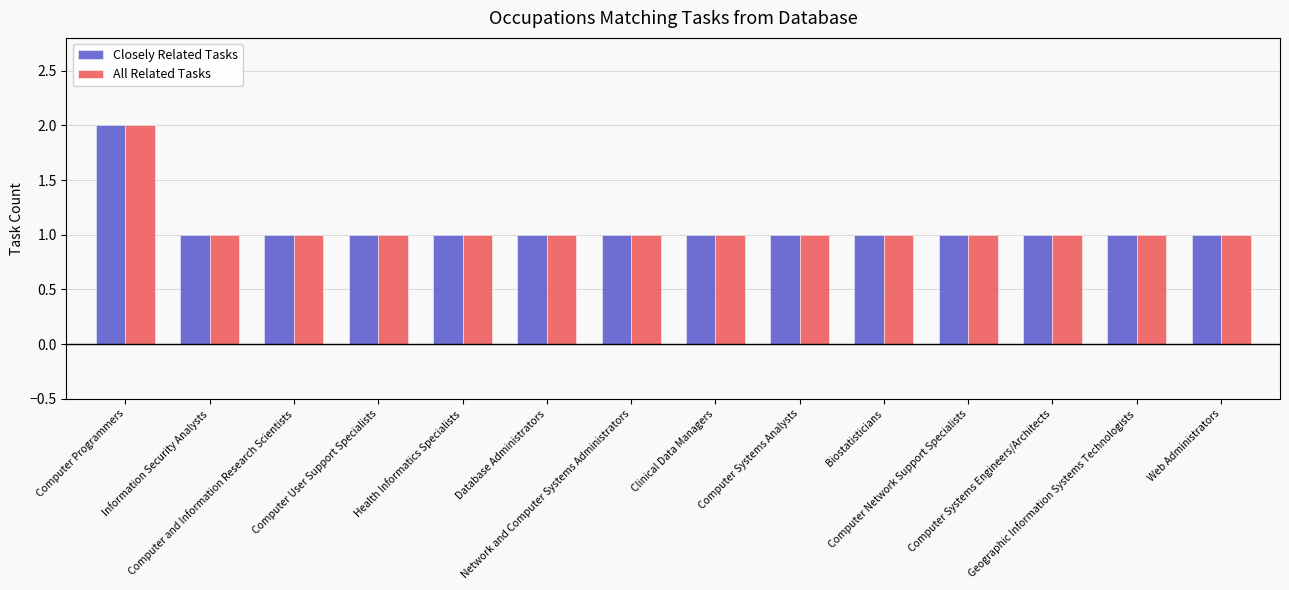

Is the value of Closely Related Tasks at Computer Programmers greater than the value of All Related Tasks at Geographic Information Systems Technologists?

Yes